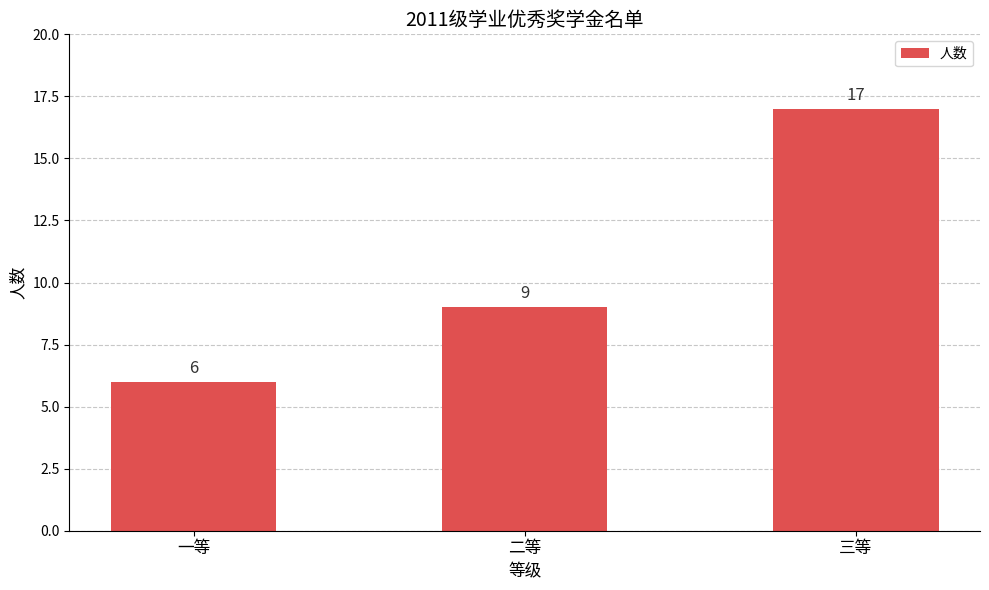

Reading right to left, list all the values displayed in this chart.

三等=17	二等=9	一等=6